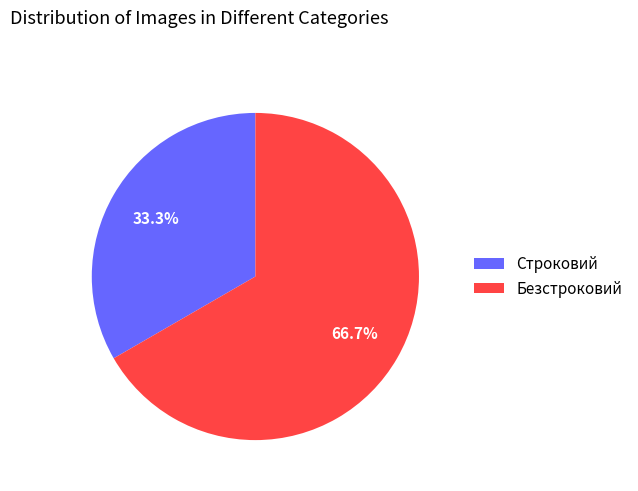

To the nearest percent, what is the combined percentage of Строковий and Безстроковий?

100%